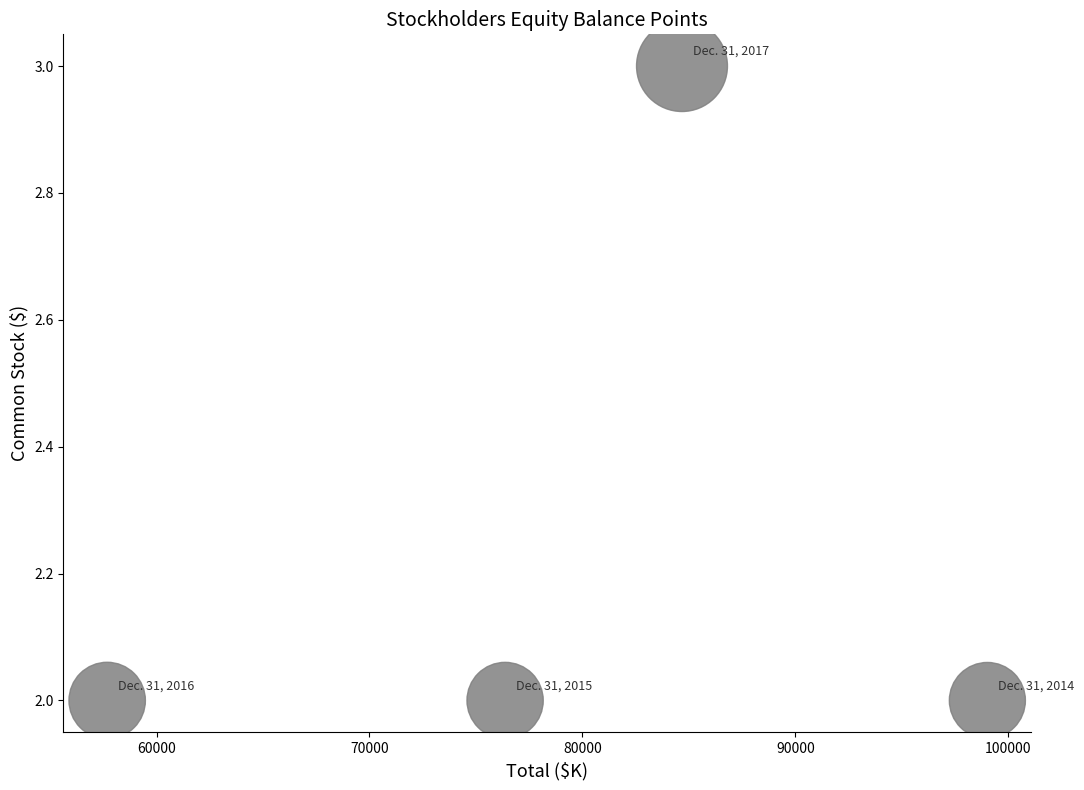

What is the range of X values (max minus min)?

41344